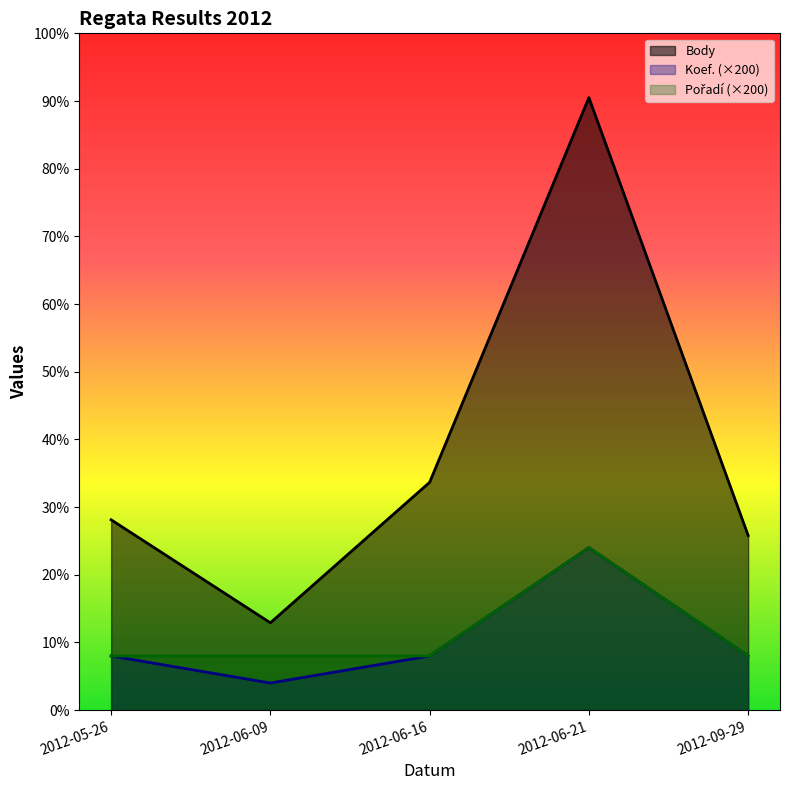

At which category does the chart reach its peak across all series?

2012-06-21